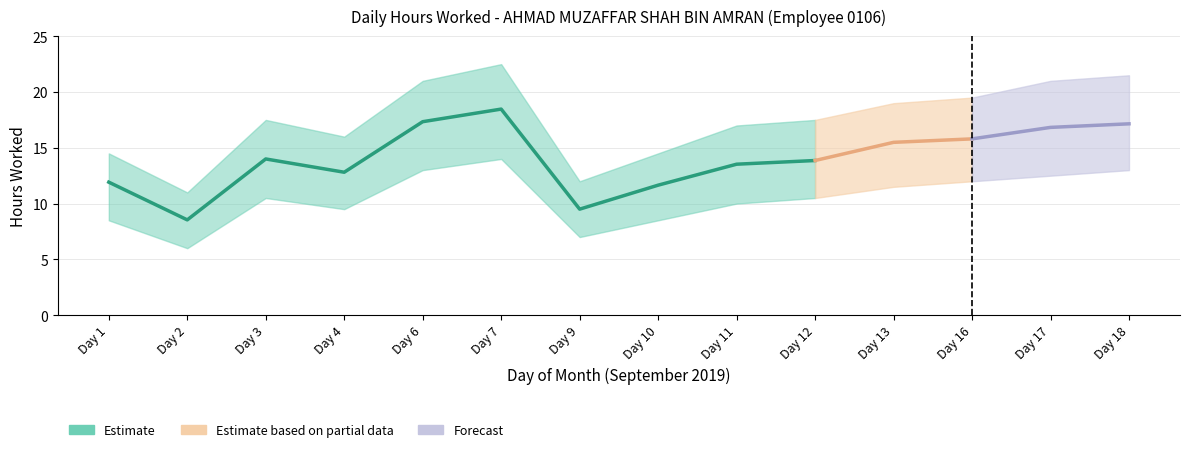

At which category does Low Band reach its first local peak?

3